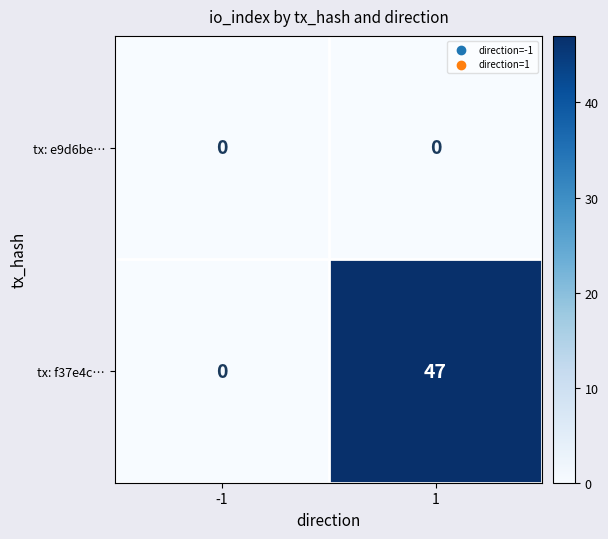

Which series has the widest spread of values?

tx: f37e4c…